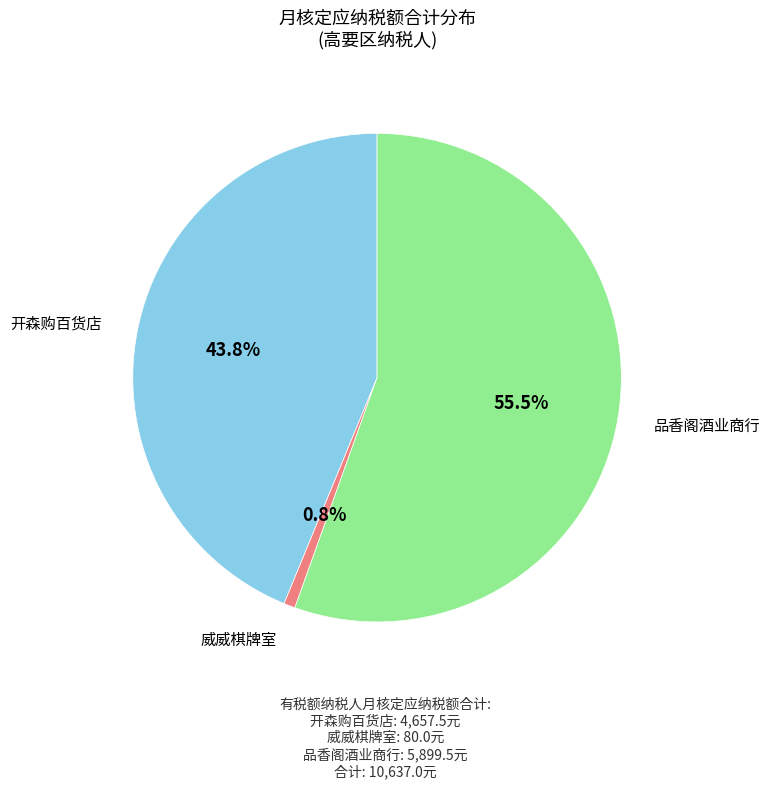

Does any single category account for the majority?

Yes